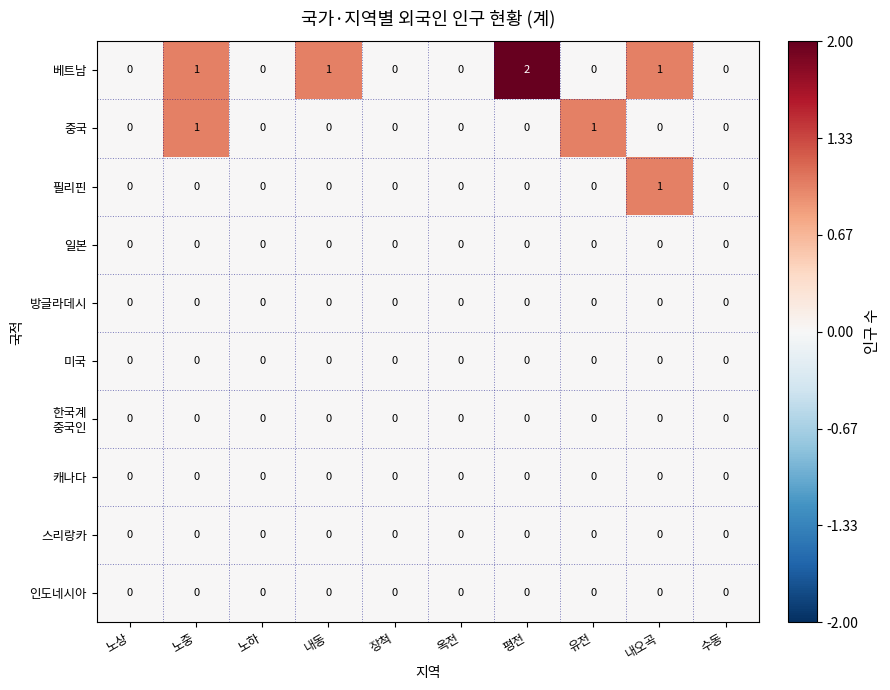

What is the total value across all series at 내오곡?

2